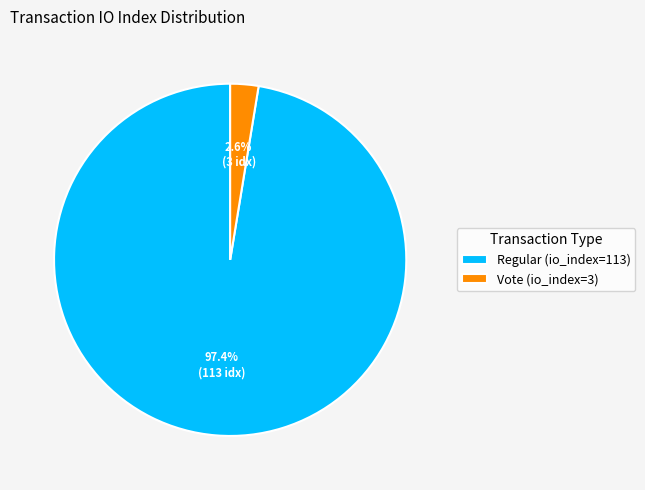

Between Vote (io_index=3) and Regular (io_index=113), which is larger?

Regular (io_index=113)